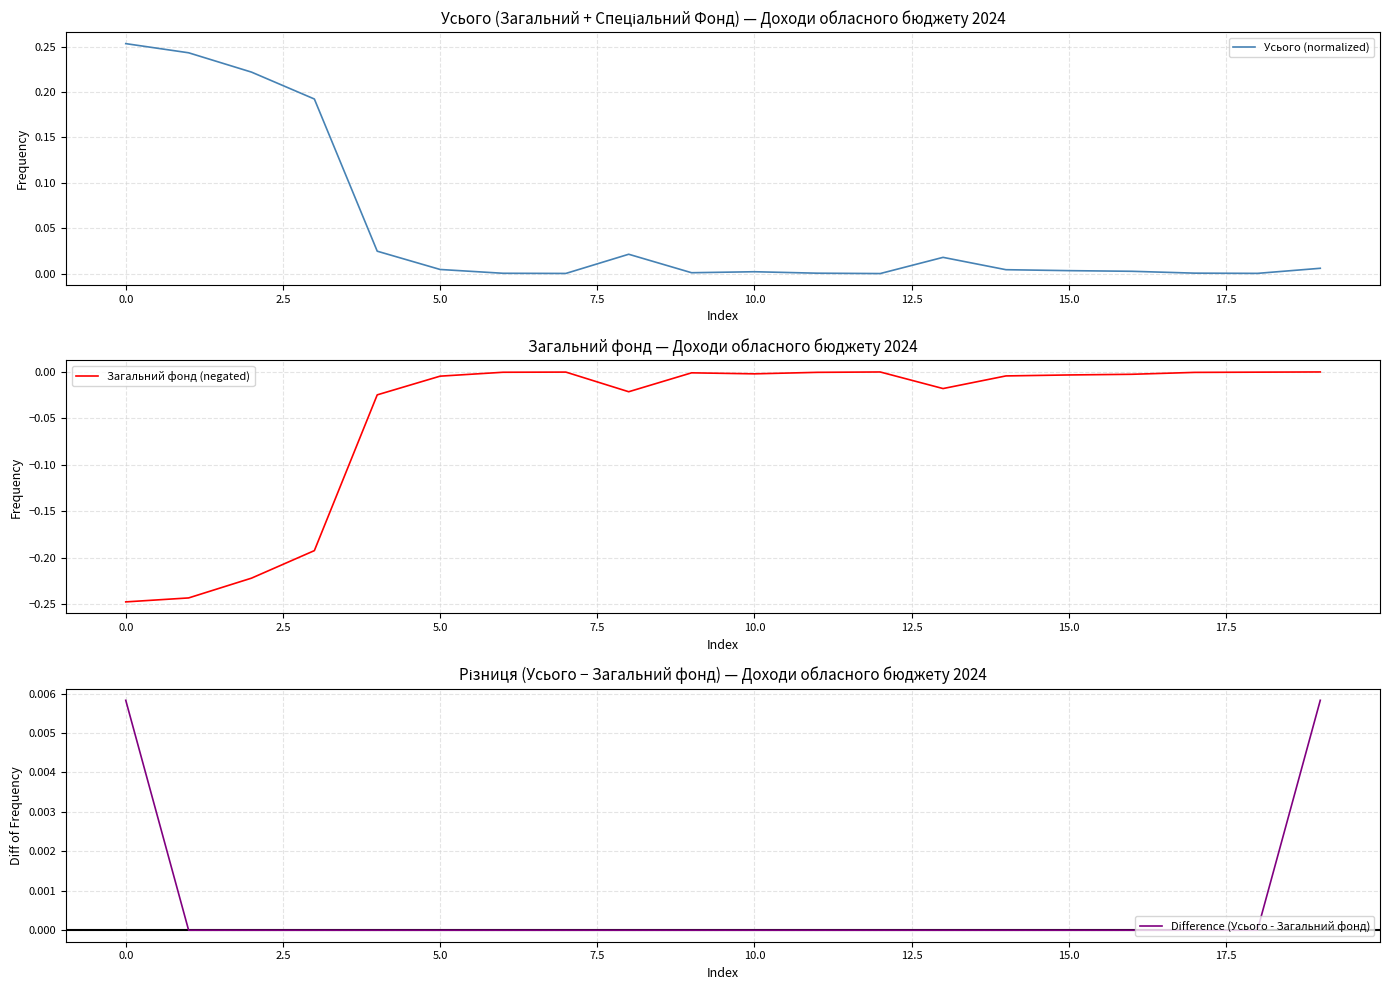

What are all the series names shown in the legend?

Усього (normalized), Загальний фонд (negated), Difference (Усього - Загальний фонд)